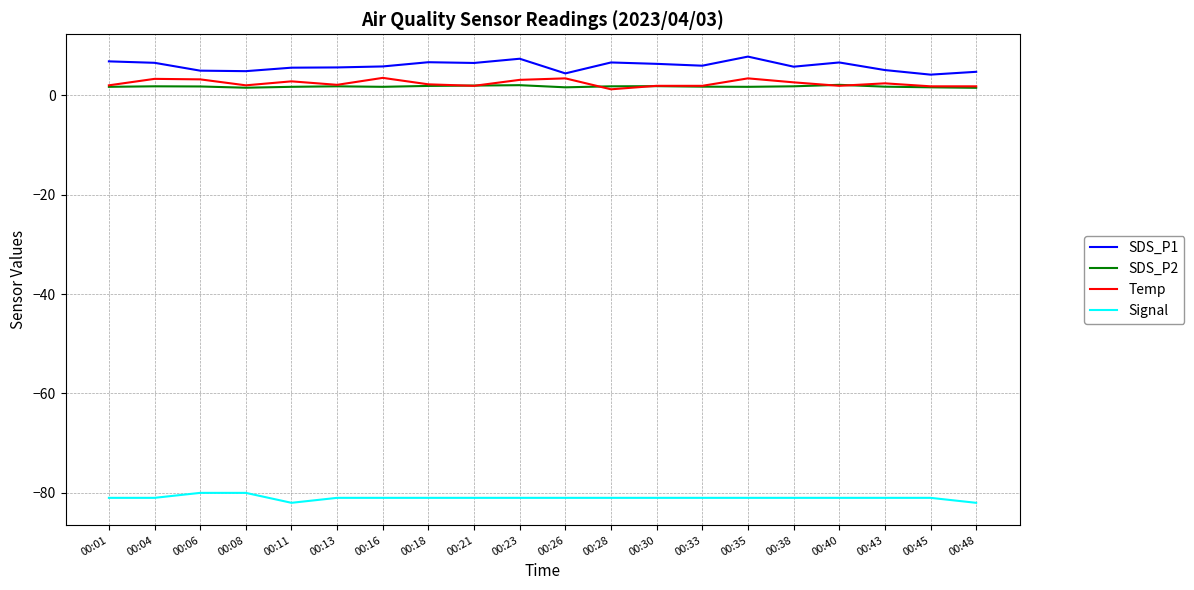

What is the approximate value of SDS_P1 at 00:28?

6.6